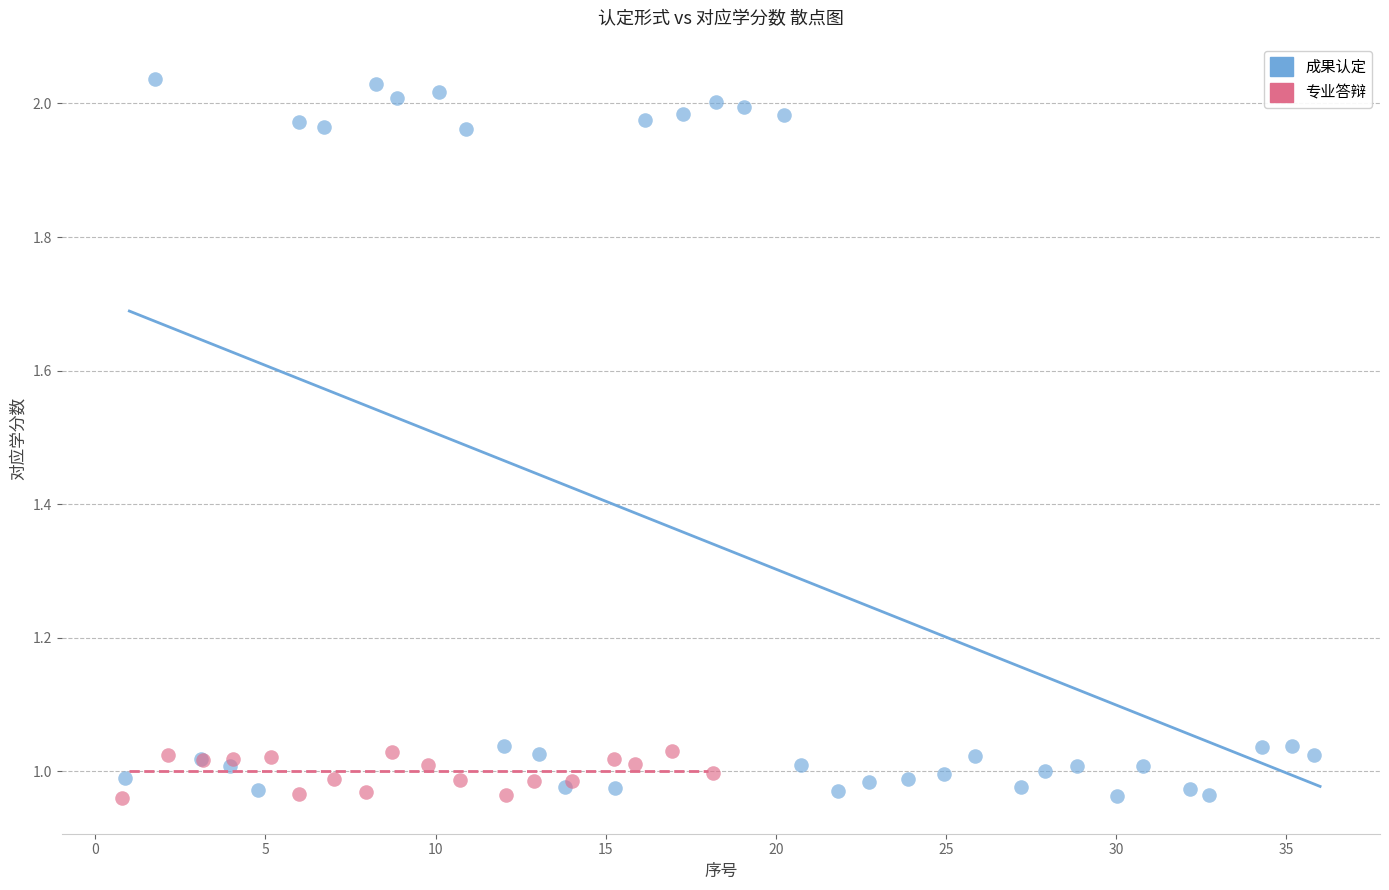

Which series reaches the maximum Y coordinate?

成果认定